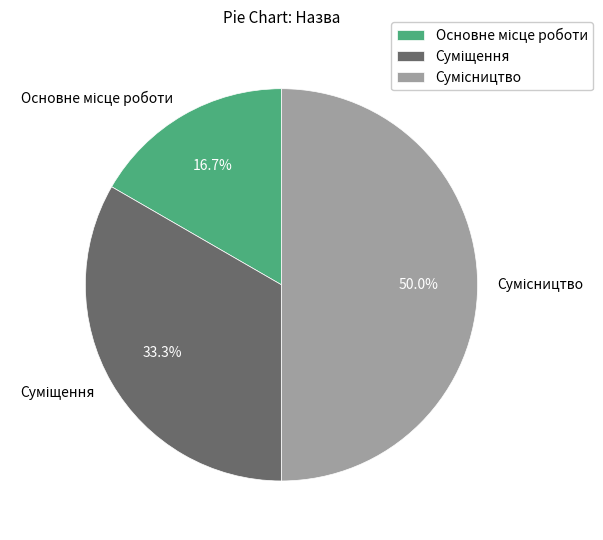

To the nearest percent, what is the average slice percentage?

33%